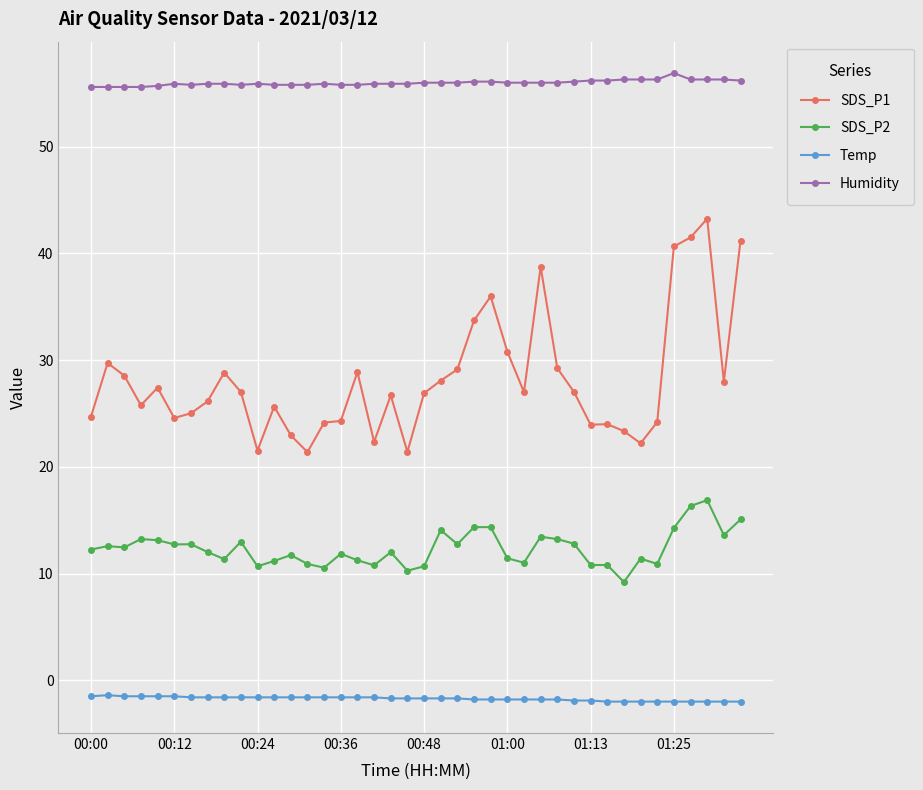

Which series has the widest spread of values?

SDS_P1